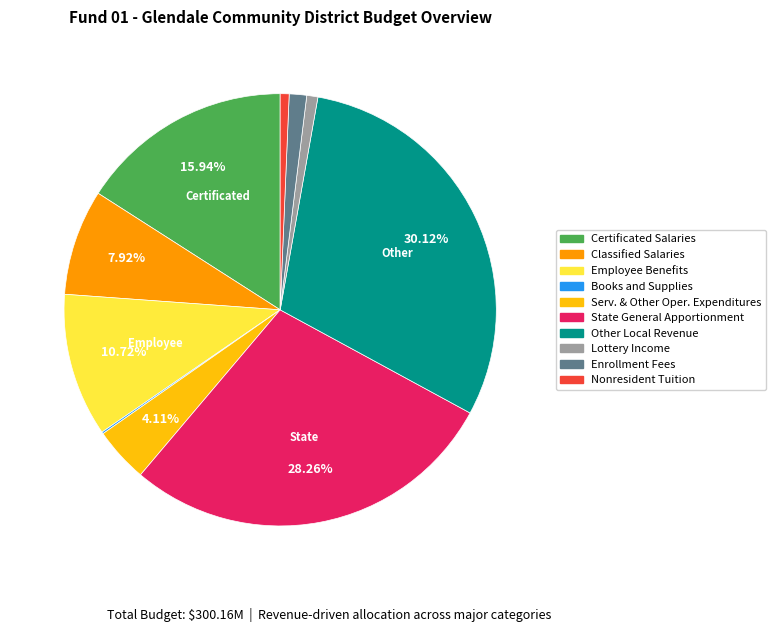

Is there a majority slice in this chart?

No